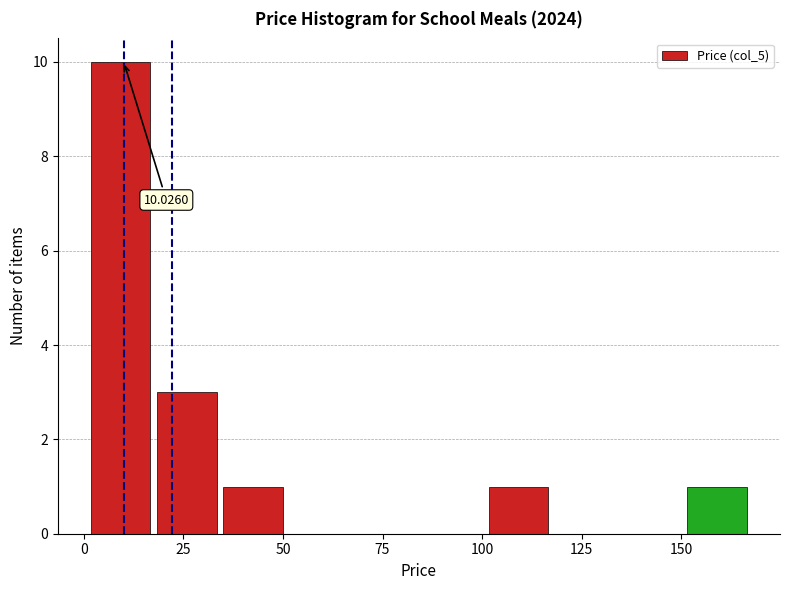

Around what value on the x-axis is the tallest bar? Give the approximate position of its centre, as read against the axis.

10